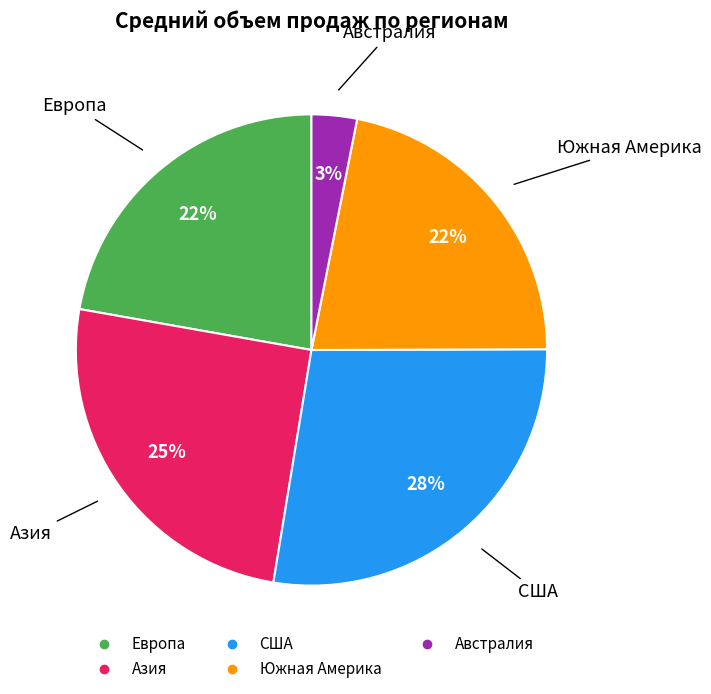

Which category has the smallest portion of the pie?

Австралия